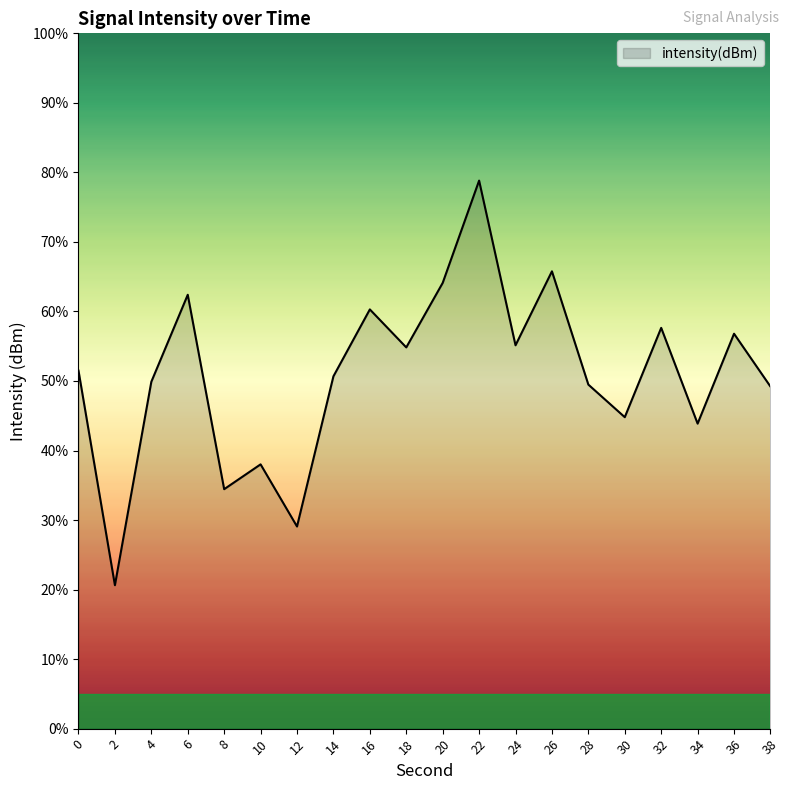

What is the difference between the second highest and minimum values?

45.1